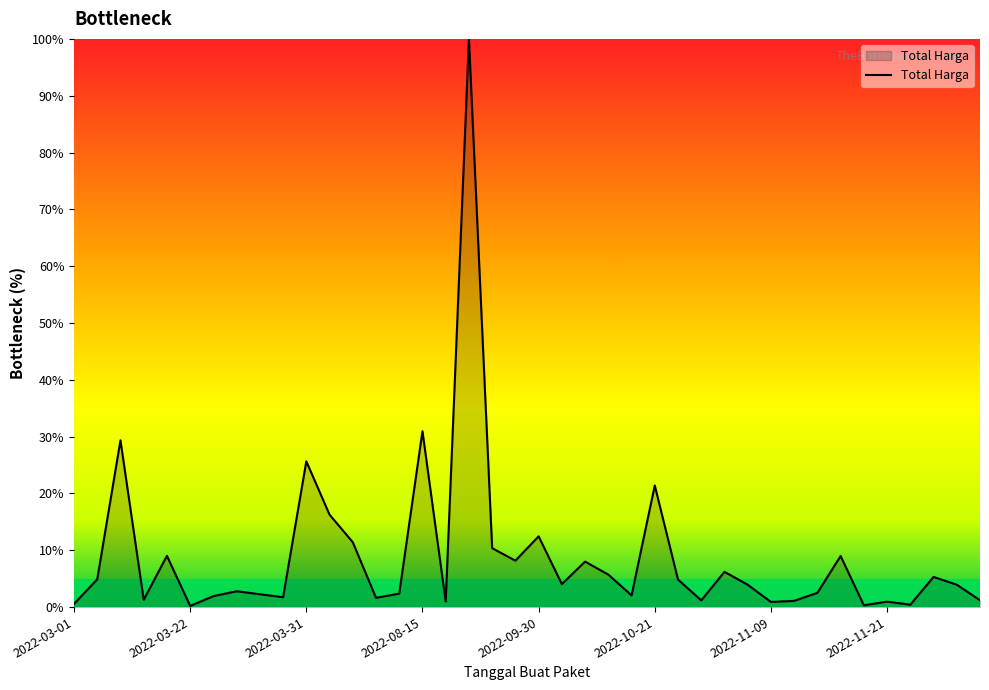

How many lines are shown in the chart?

1